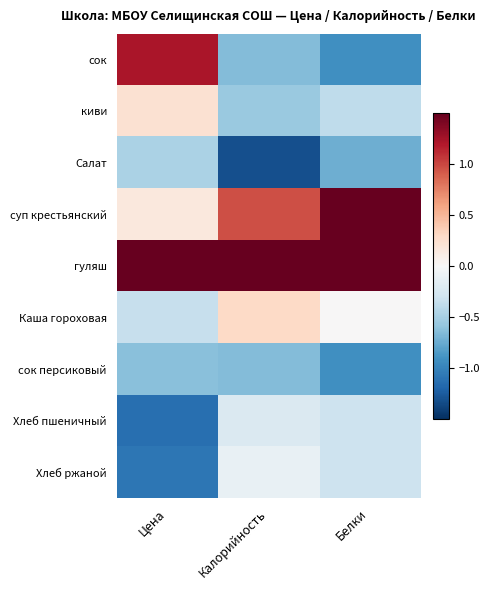

List the series in order of their peak value, highest first.

гуляш, суп крестьянский, сок, Каша гороховая, киви, Хлеб ржаной, Хлеб пшеничный, Салат, сок персиковый